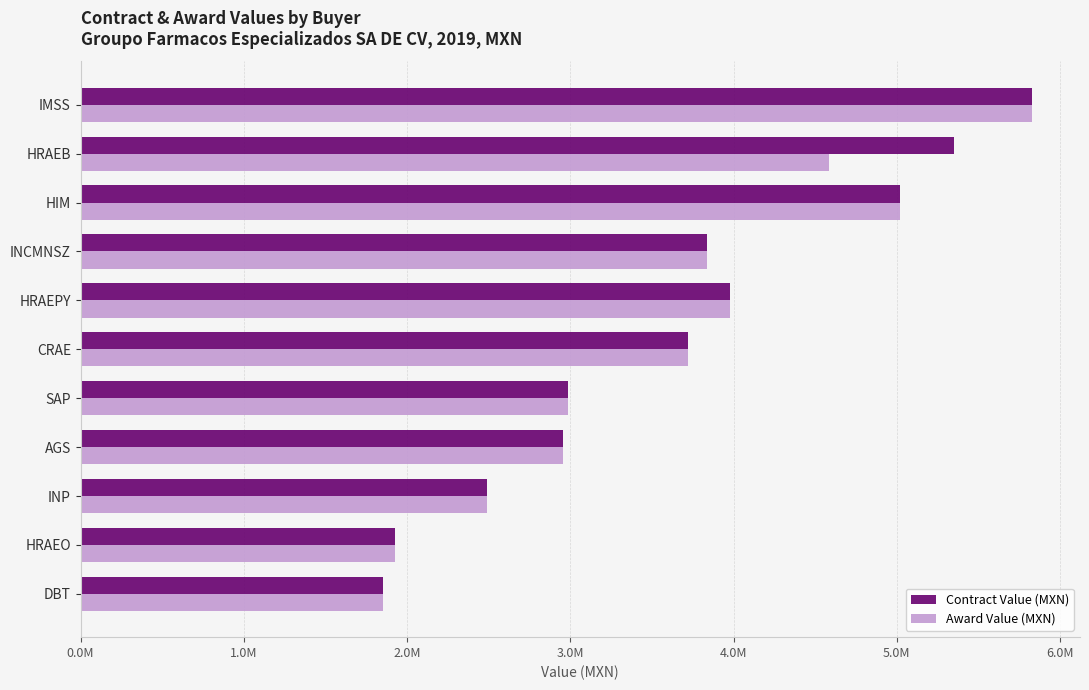

What are all the series names shown in the legend?

Contract Value (MXN), Award Value (MXN)